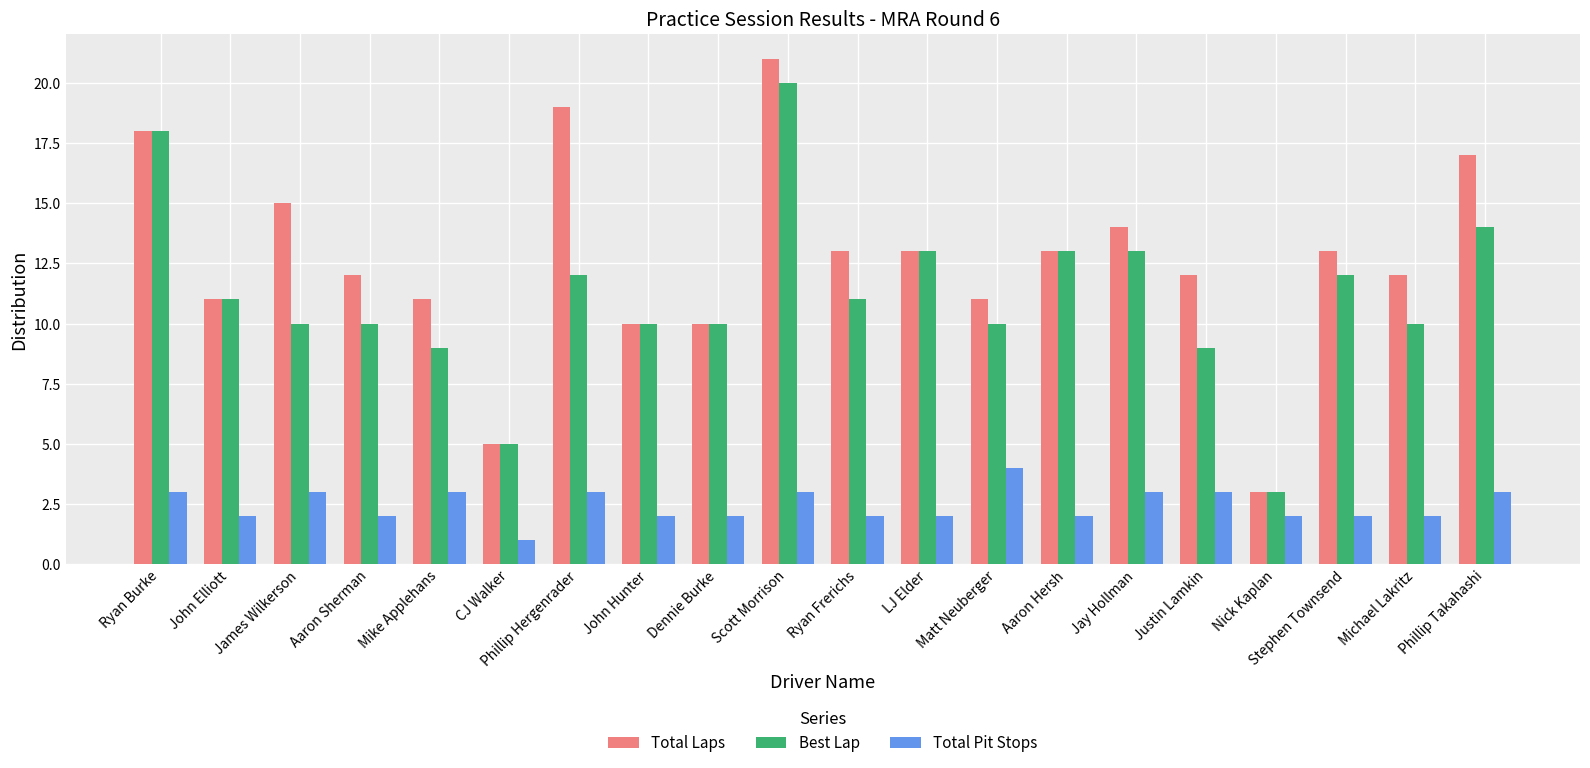

Reading left to right, what are all the values shown in this chart?

Total Laps: 18	11	15	12	11	5	19	10	10	21	13	13	11	13	14	12	3	13	12	17
Best Lap: 18	11	10	10	9	5	12	10	10	20	11	13	10	13	13	9	3	12	10	14
Total Pit Stops: 3	2	3	2	3	1	3	2	2	3	2	2	4	2	3	3	2	2	2	3